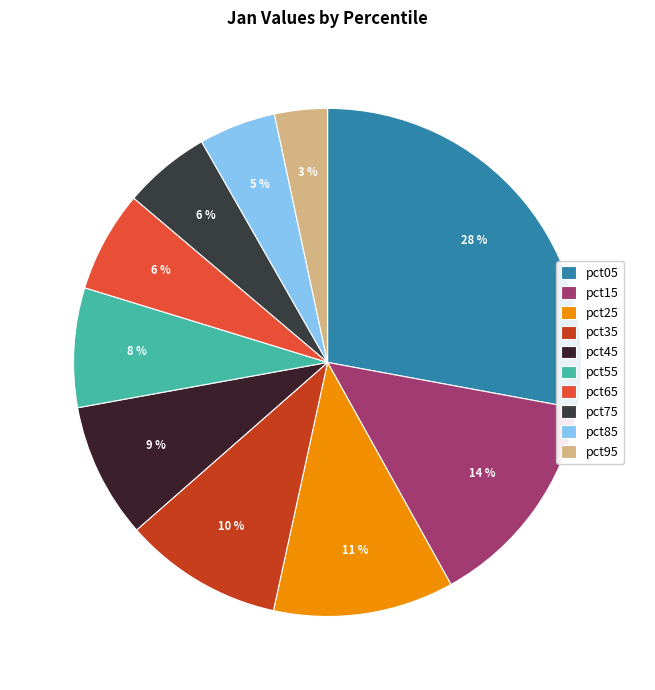

Count the number of slices in the pie.

10